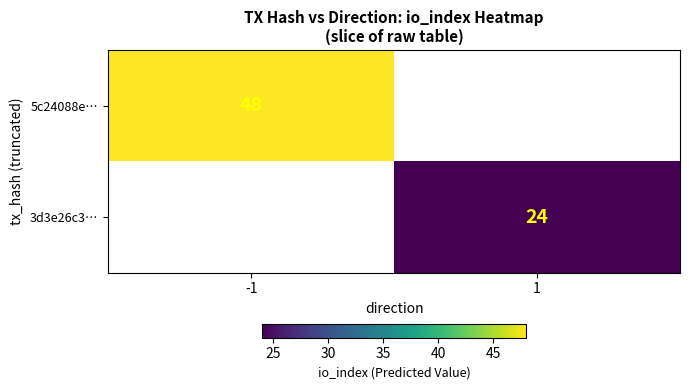

Is it true that 5c24088e… equals 26.0 at -1?

False